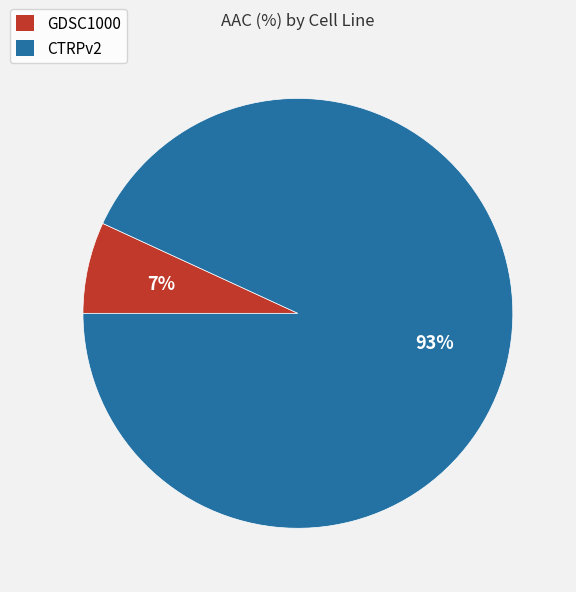

To the nearest percent, what portion does GDSC1000 represent?

7%